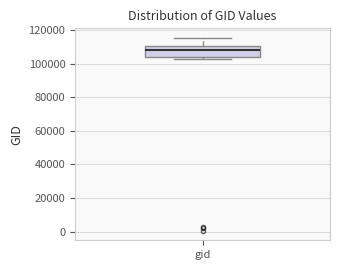

Transcribe this box plot: give where the median line is, the range the box spans, and where the two whiskers end, as read against the y-axis. The values are not printed on the chart, so give them approximately, as read against the axis.

median 108000, box 104000 to 110000, whiskers 102000 to 116000